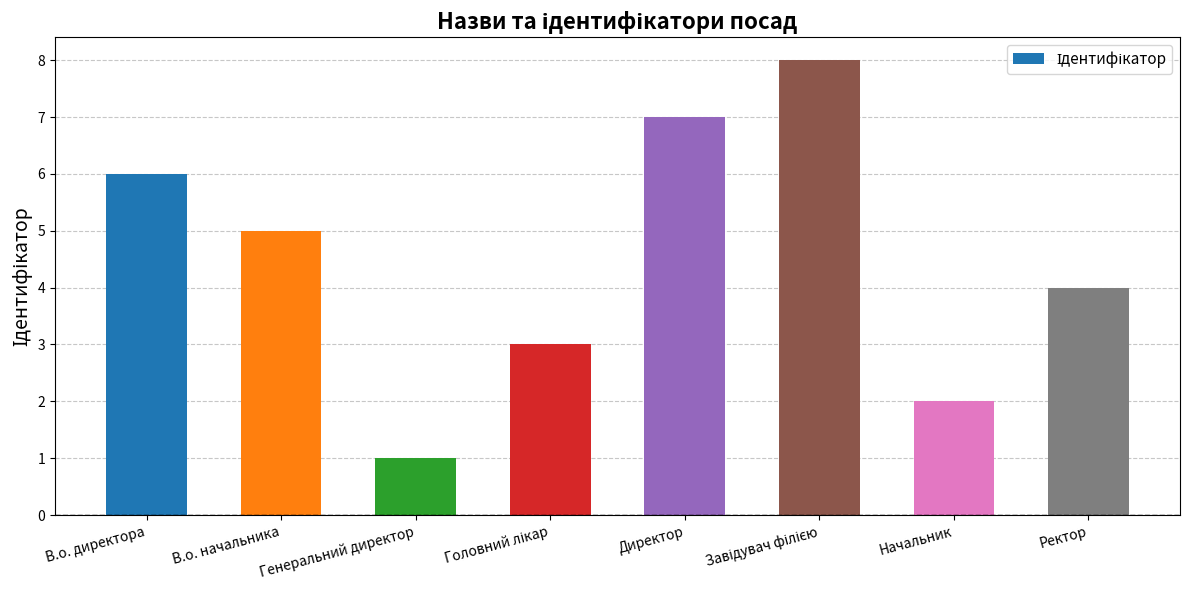

The value at Ректор is 1. True or false?

False